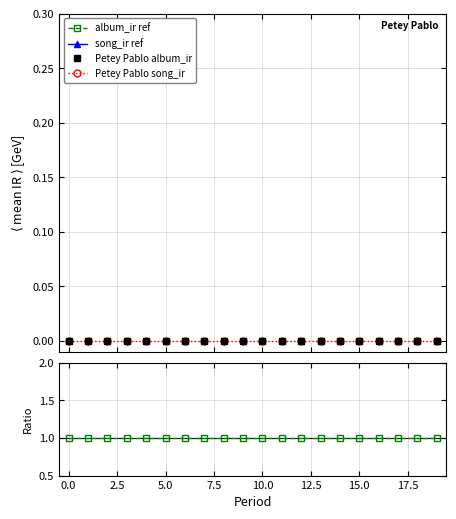

At which category is the sum across all series the highest?

19